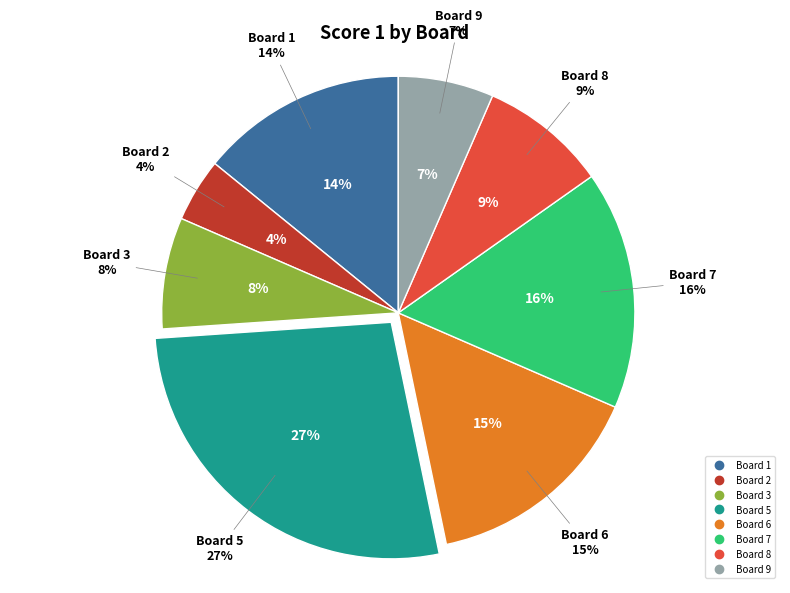

What is the largest slice in the pie chart?

Board 5